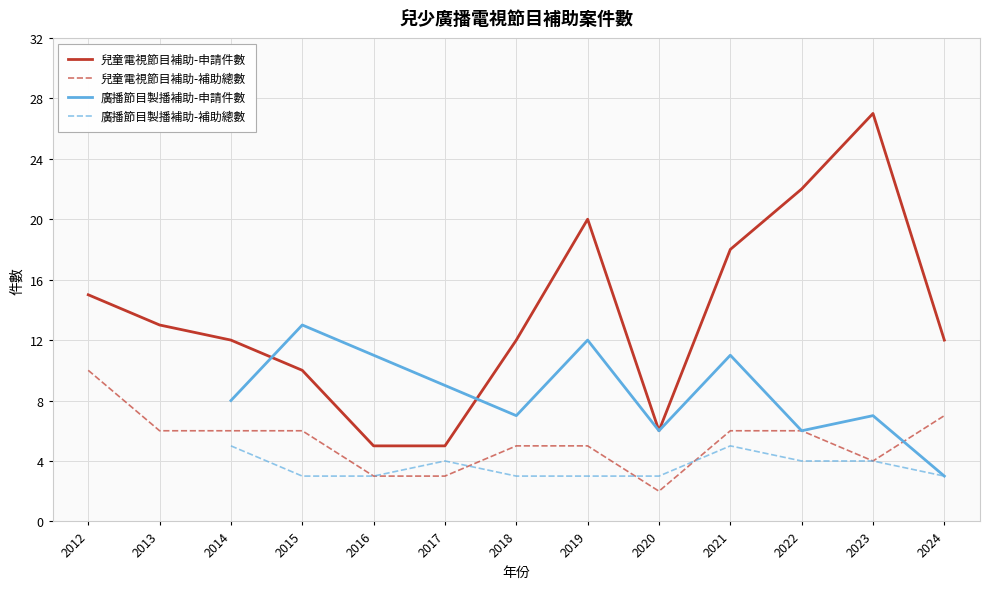

Reading right to left, transcribe all the data shown in this chart.

12	27	22	18	6	20	12	5	5	10	12	13	15